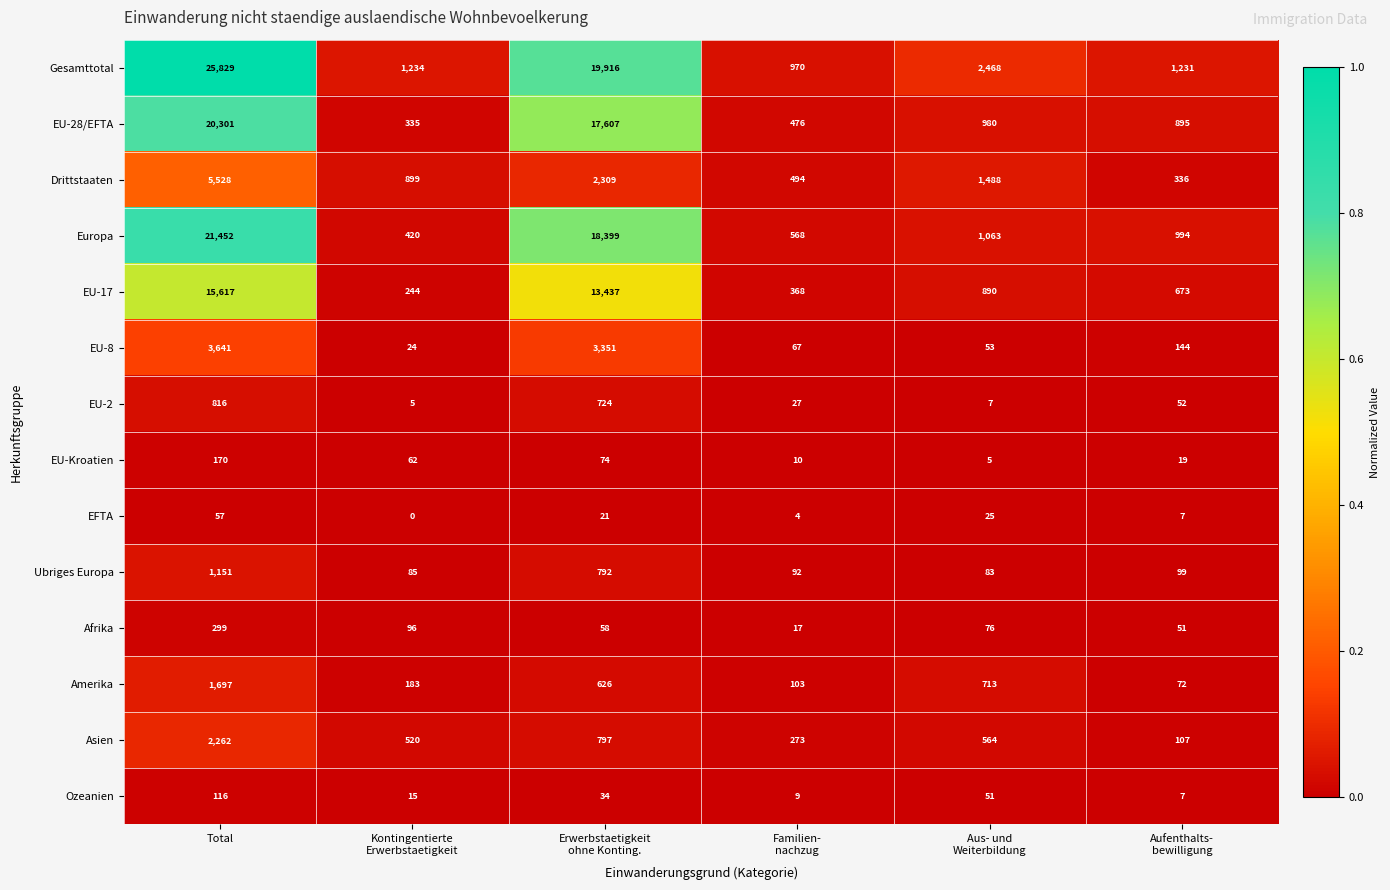

At which category is the sum across all series the highest?

Total